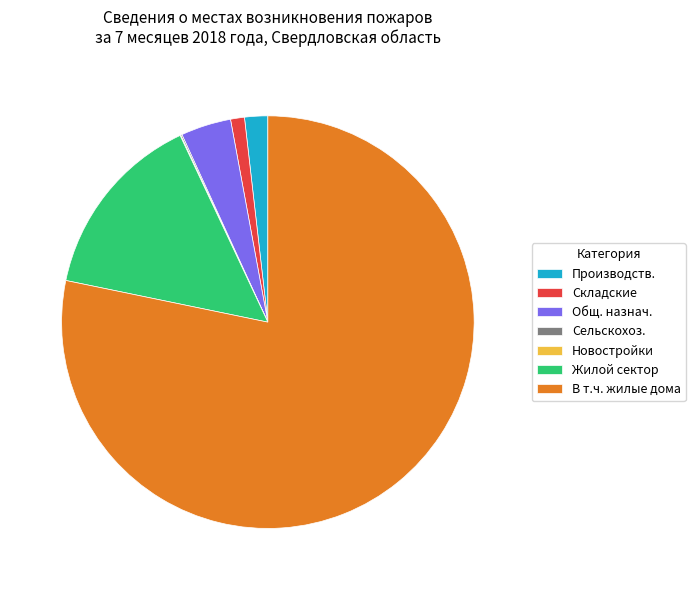

What is the largest slice in the pie chart?

В т.ч. жилые дома